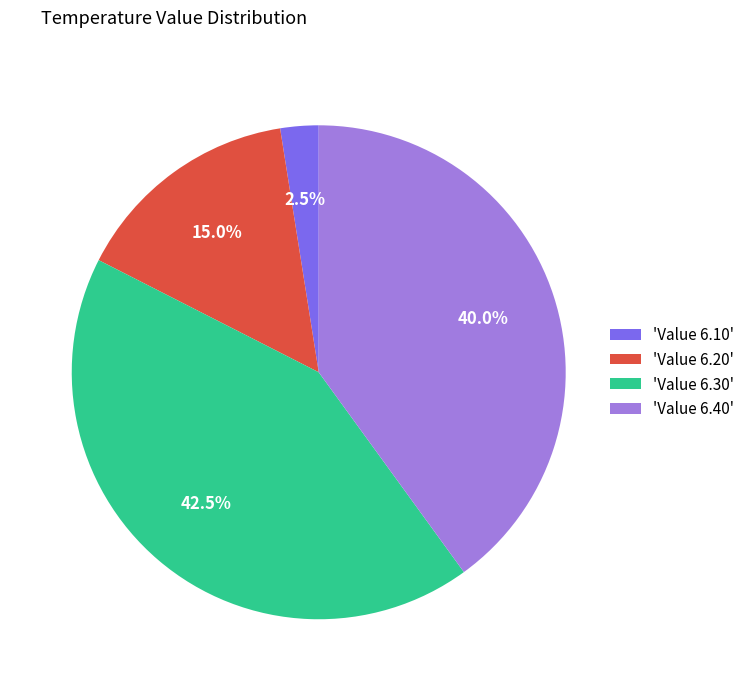

Is there any slice that represents more than half of the pie?

No